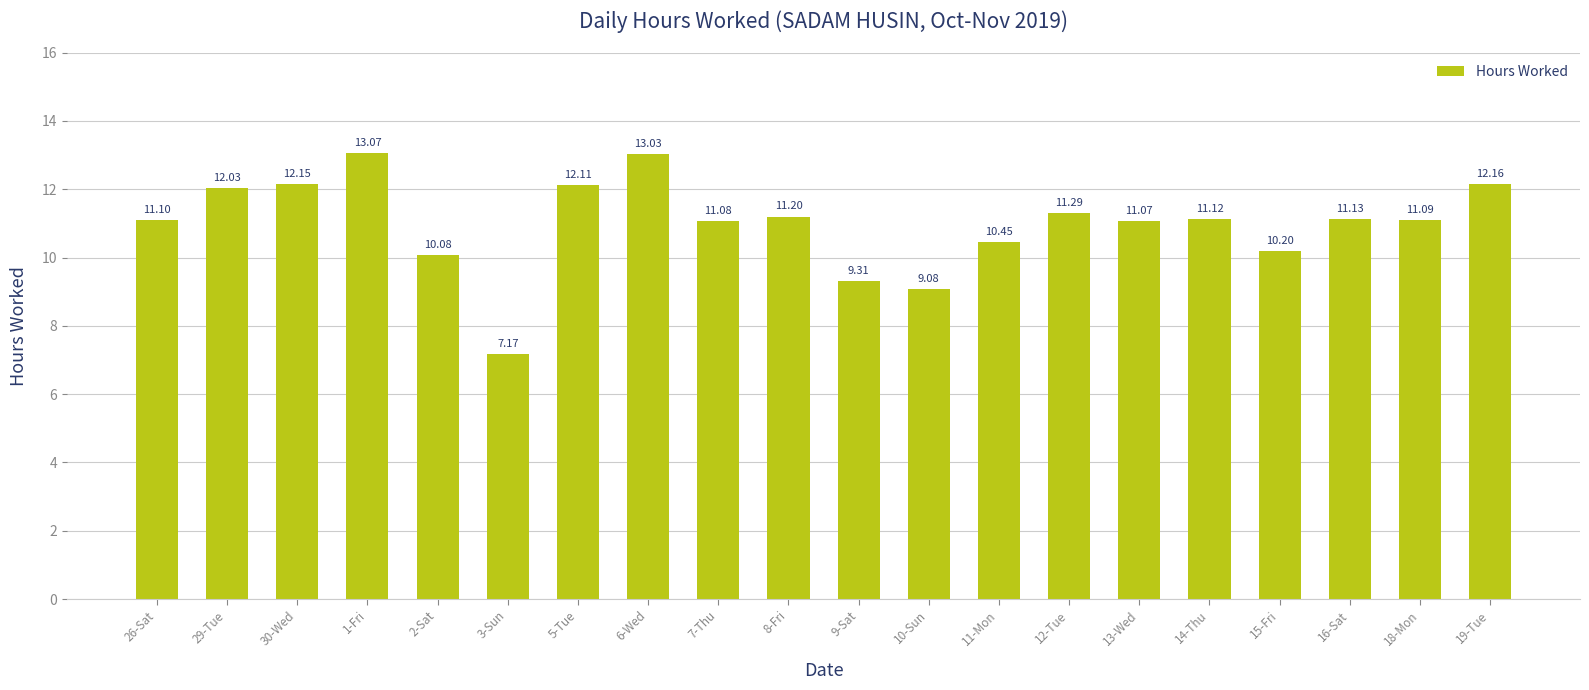

What is the value of the 3rd bar from the left?

12.2